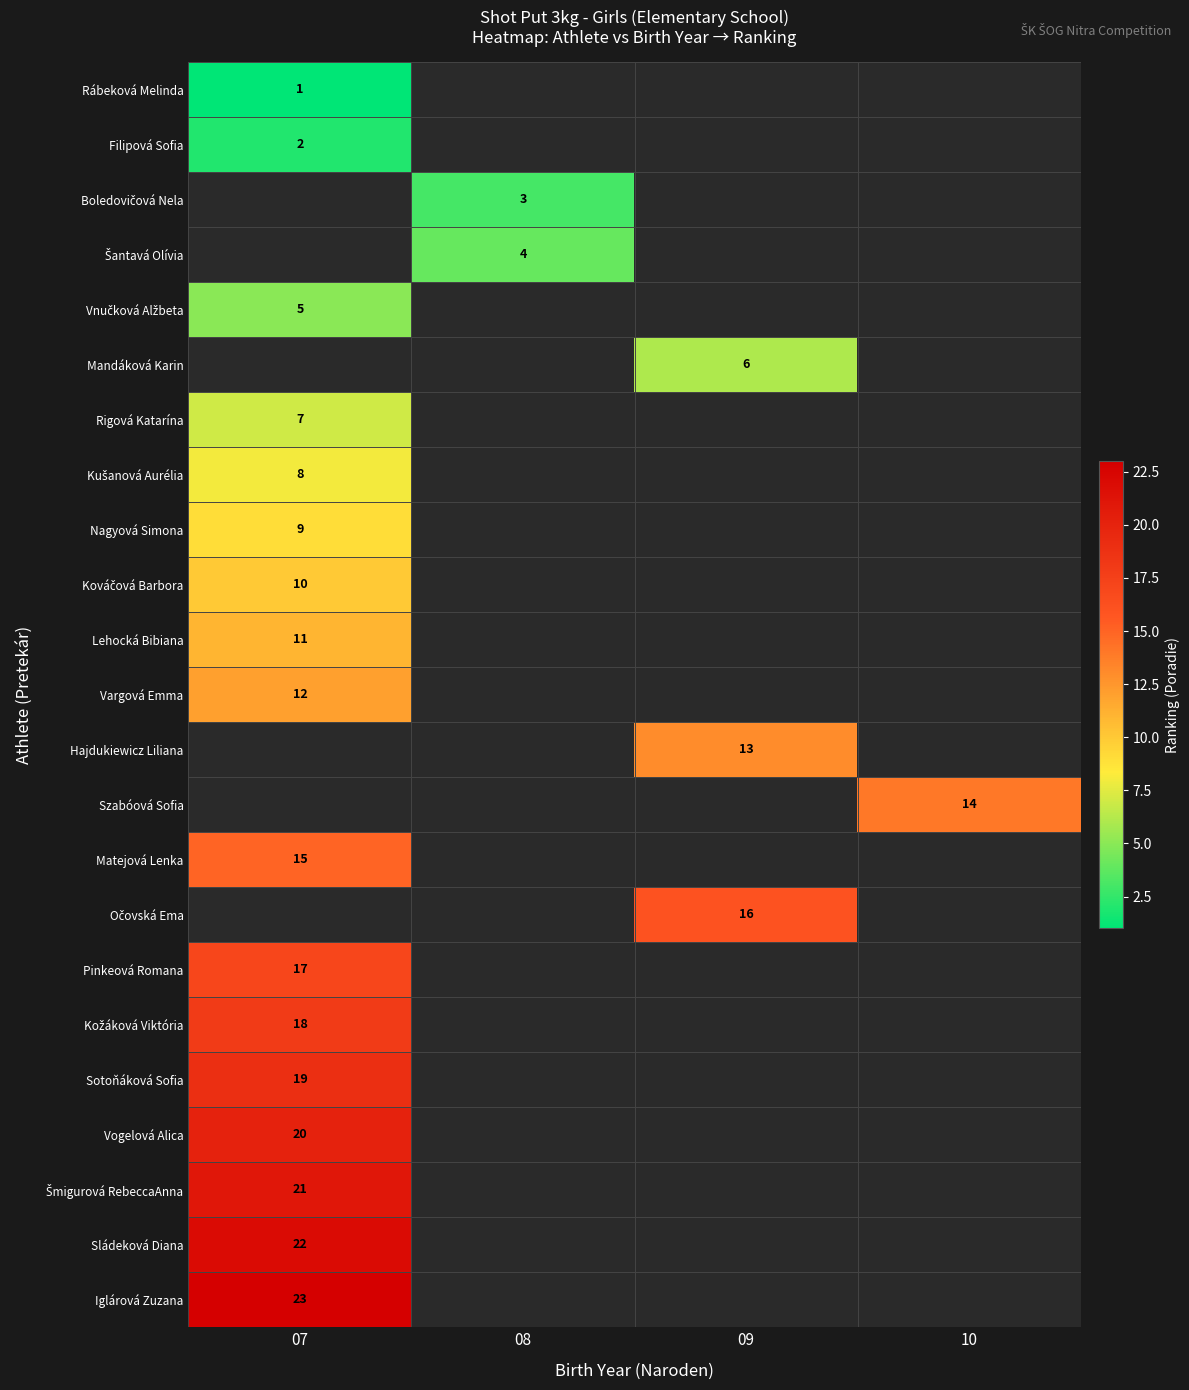

Which has a higher value, 09 or 07?

07